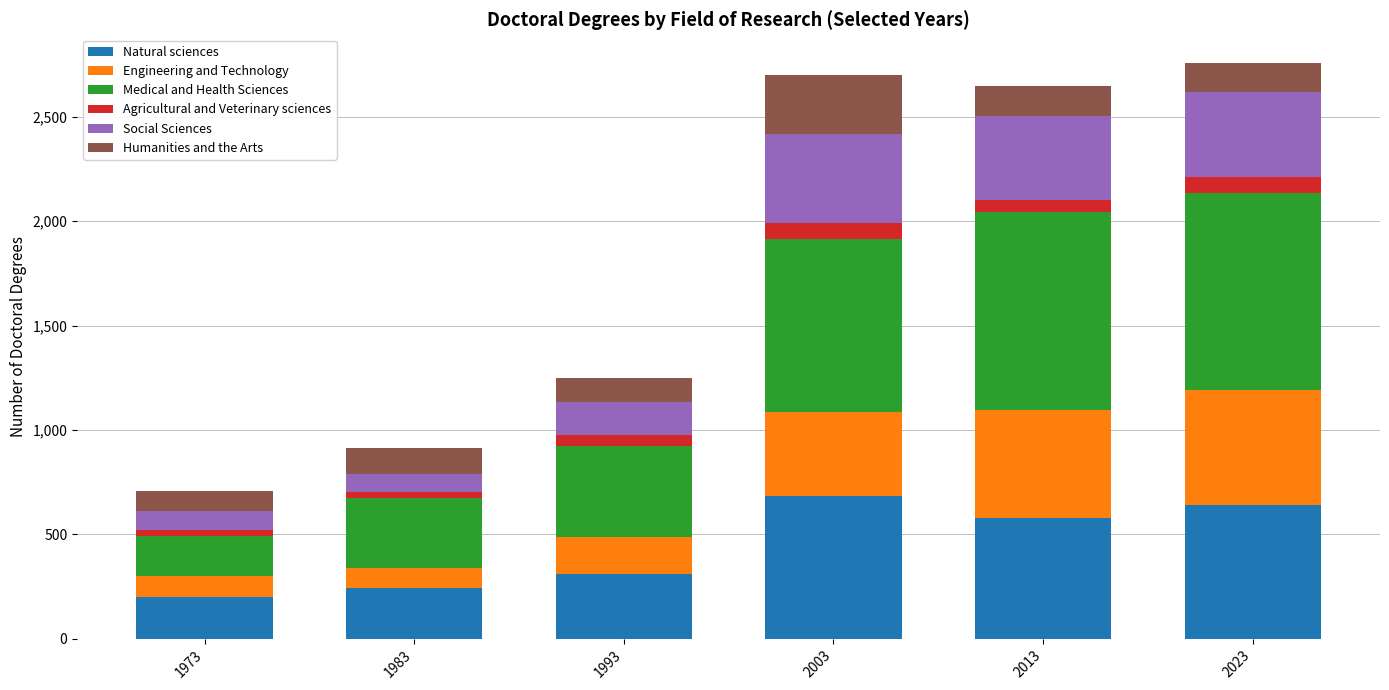

The Natural sciences series shows 1034 at 2003. True or false?

False